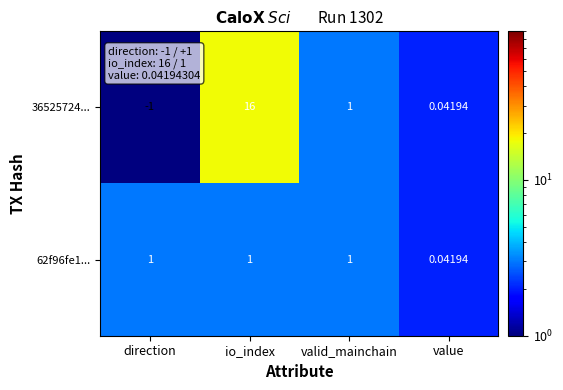

Which label corresponds to the smallest value in the chart?

direction